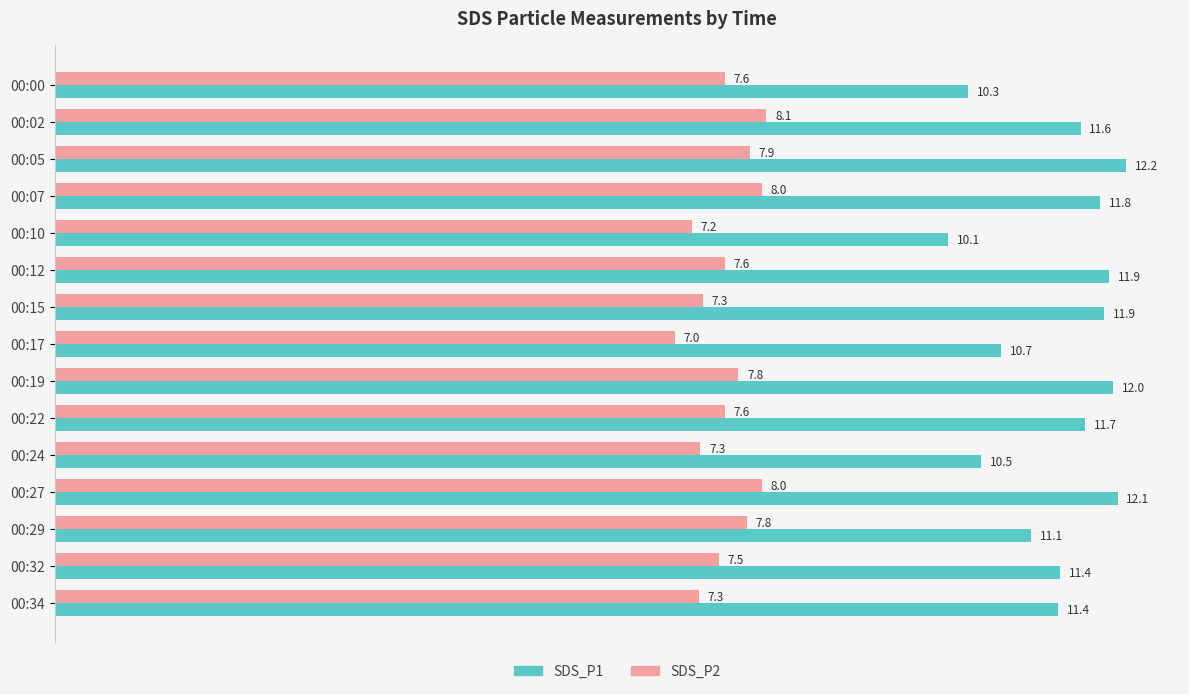

What is the difference between the highest and lowest values at 00:22?

4.1